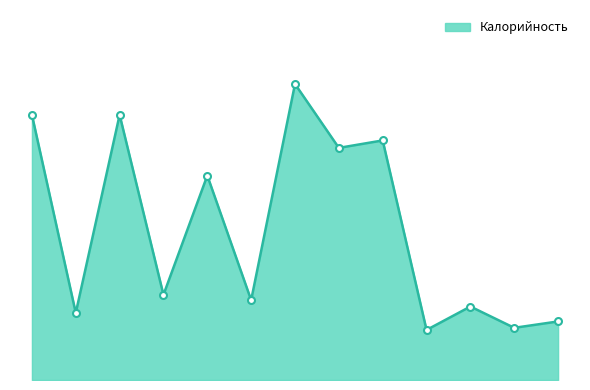

Is this an area chart (filled region under the line)?

Yes